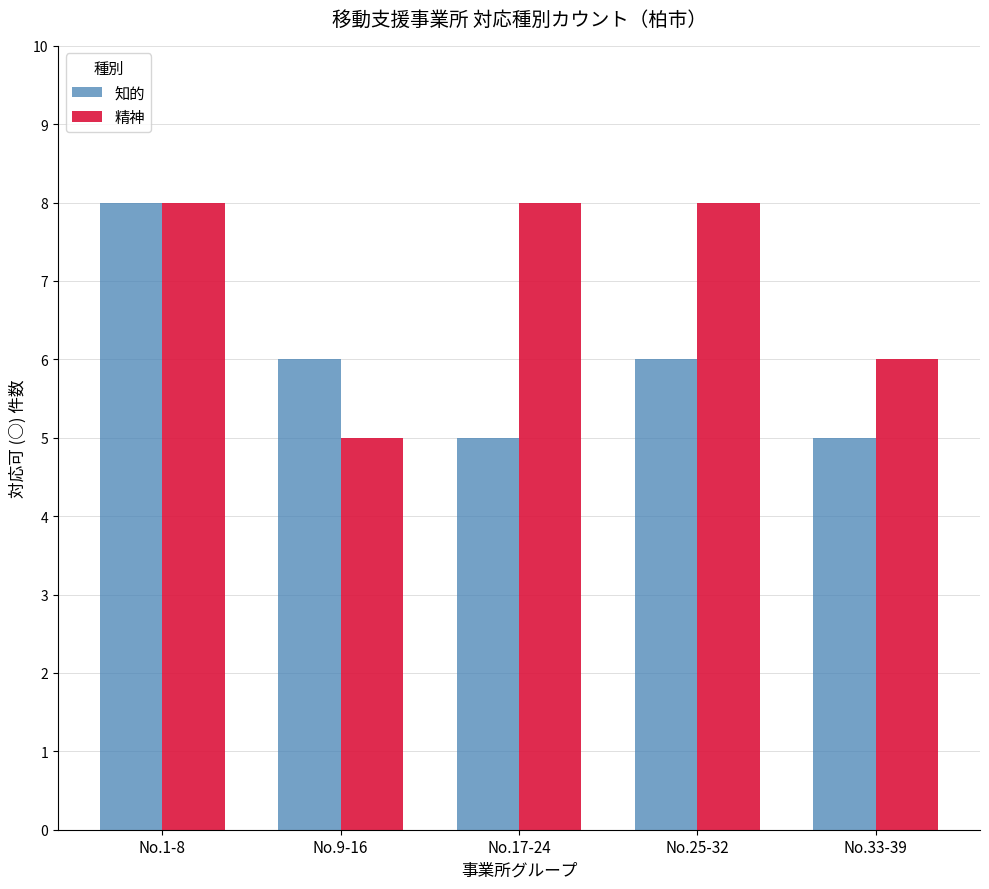

At No.33-39, list the series in order from smallest to largest.

知的, 精神